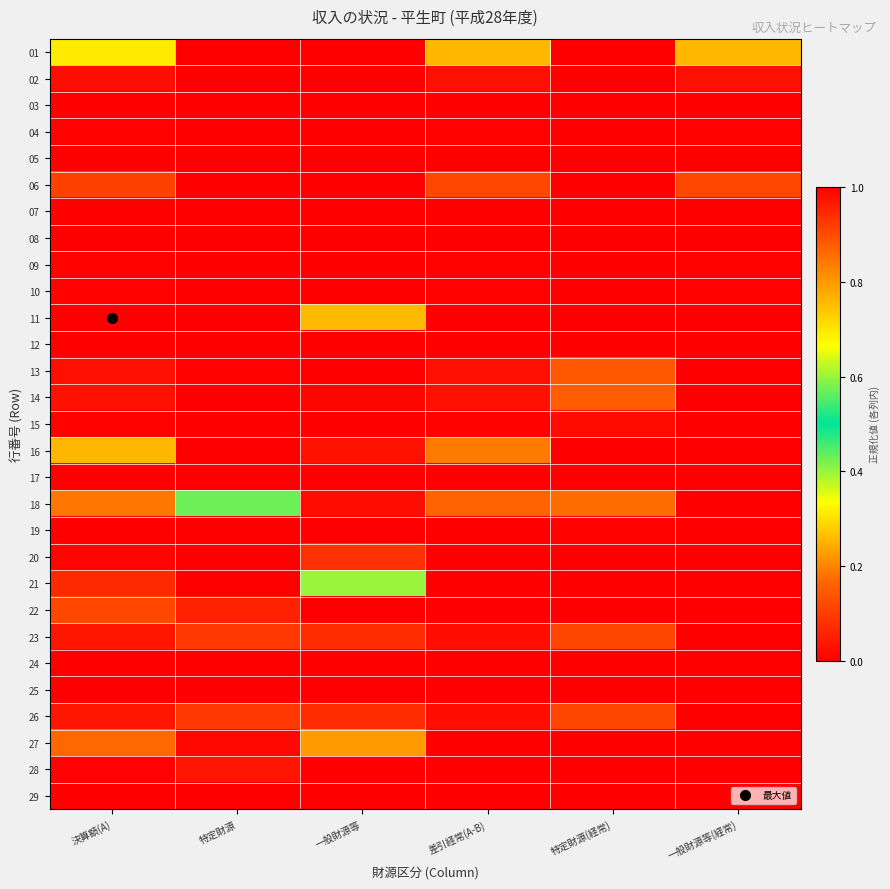

Which series has the largest range (max minus min)?

11